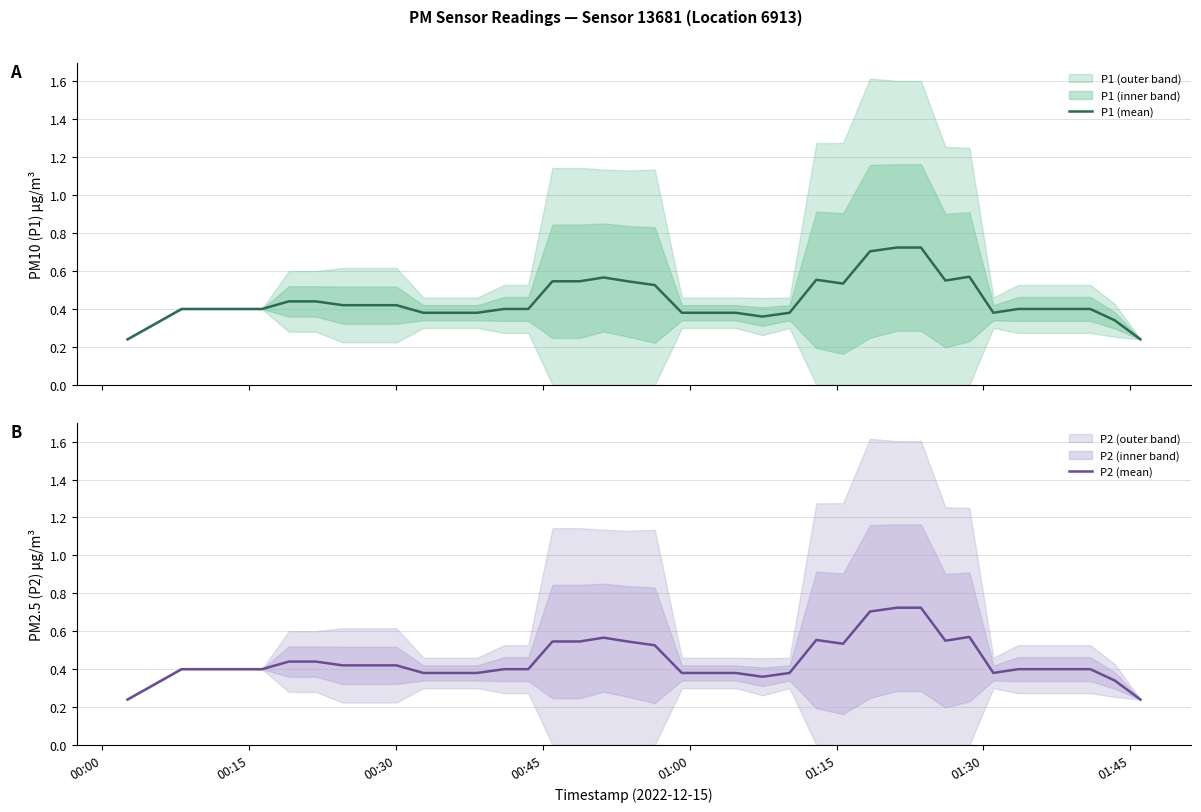

Reading left to right, transcribe all the data shown in this chart.

P1 (mean): 0.2	0.3	0.4	0.4	0.4	0.4	0.4	0.4	0.4	0.4	0.4	0.4	0.4	0.4	0.4	0.4	0.5	0.5	0.6	0.5	0.5	0.4	0.4	0.4	0.4	0.4	0.6	0.5	0.7	0.7	0.7	0.6	0.6	0.4	0.4	0.4	0.4	0.4	0.3	0.2
P2 (mean): 0.2	0.3	0.4	0.4	0.4	0.4	0.4	0.4	0.4	0.4	0.4	0.4	0.4	0.4	0.4	0.4	0.5	0.5	0.6	0.5	0.5	0.4	0.4	0.4	0.4	0.4	0.6	0.5	0.7	0.7	0.7	0.6	0.6	0.4	0.4	0.4	0.4	0.4	0.3	0.2